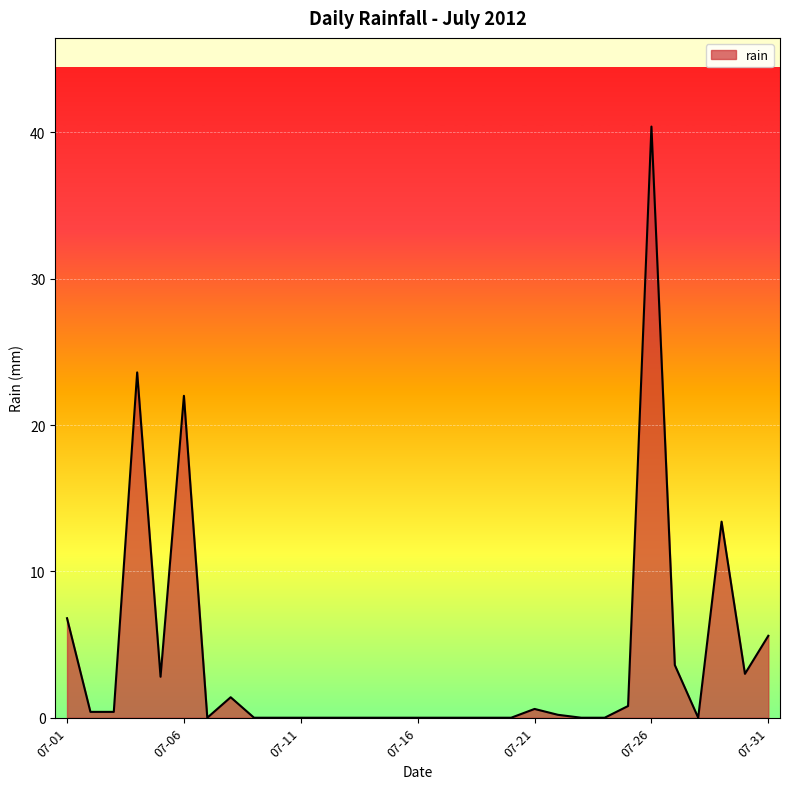

What is the greatest value displayed?

40.4